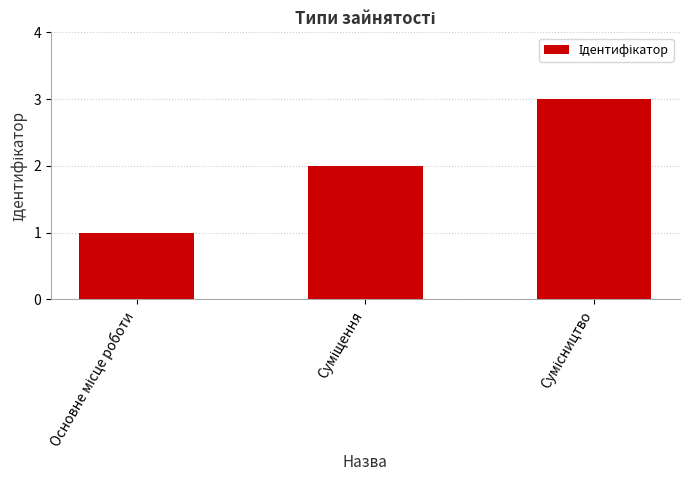

What is the sum of all values?

6